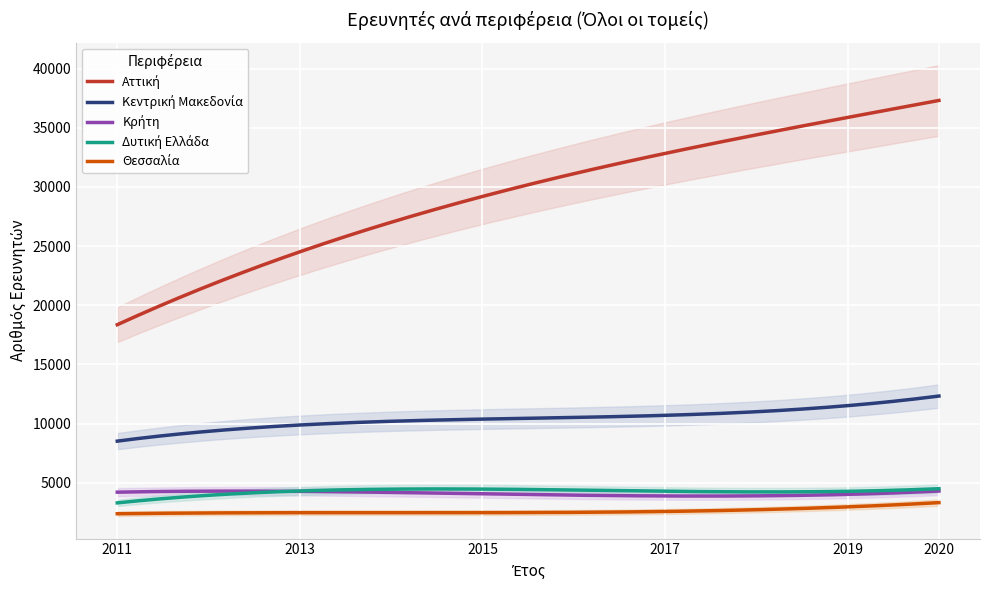

The Δυτική Ελλάδα series shows 2191 at 2017. True or false?

False